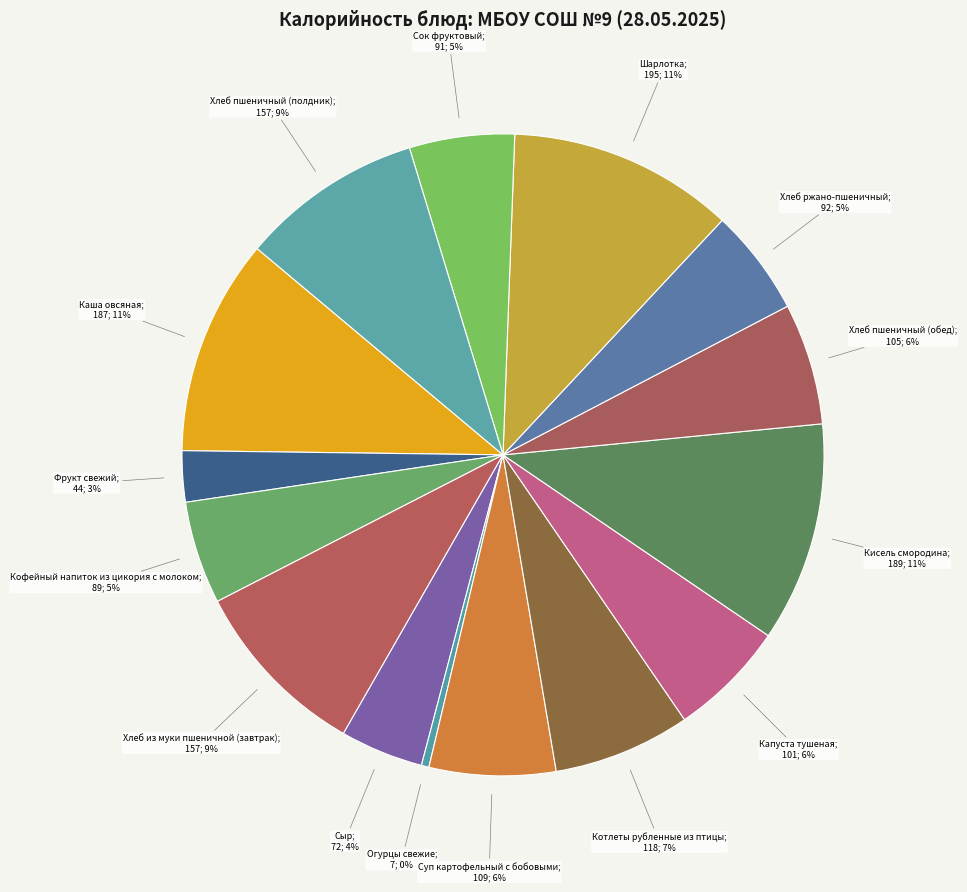

Is there a majority slice in this chart?

No